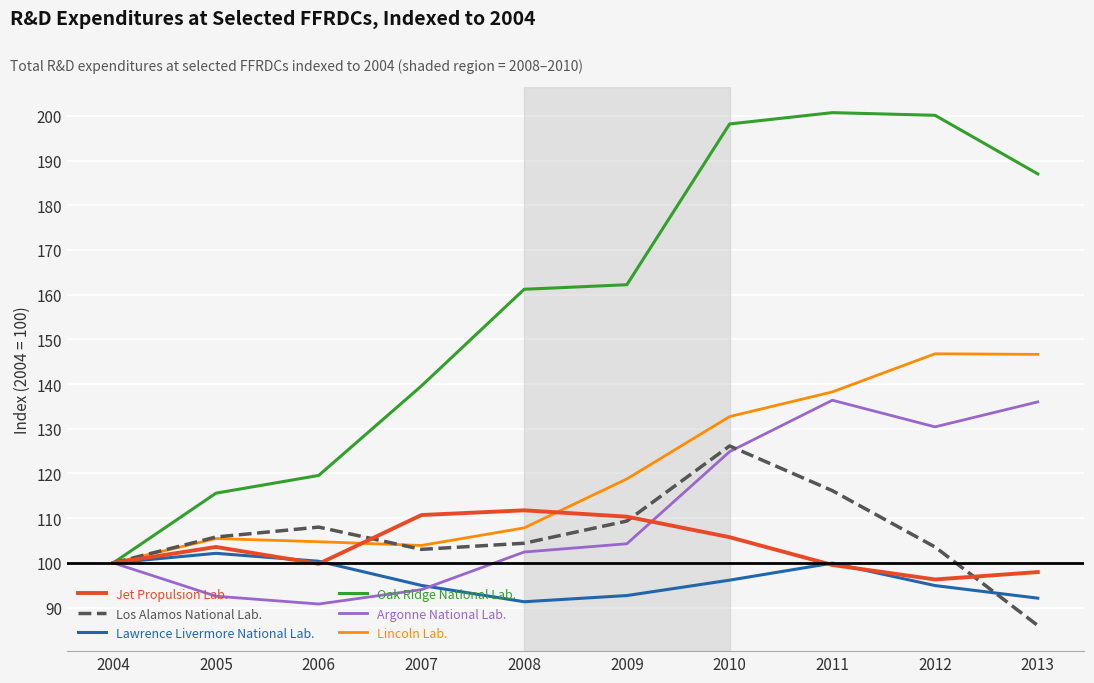

At how many categories does at least one series exceed 166?

4